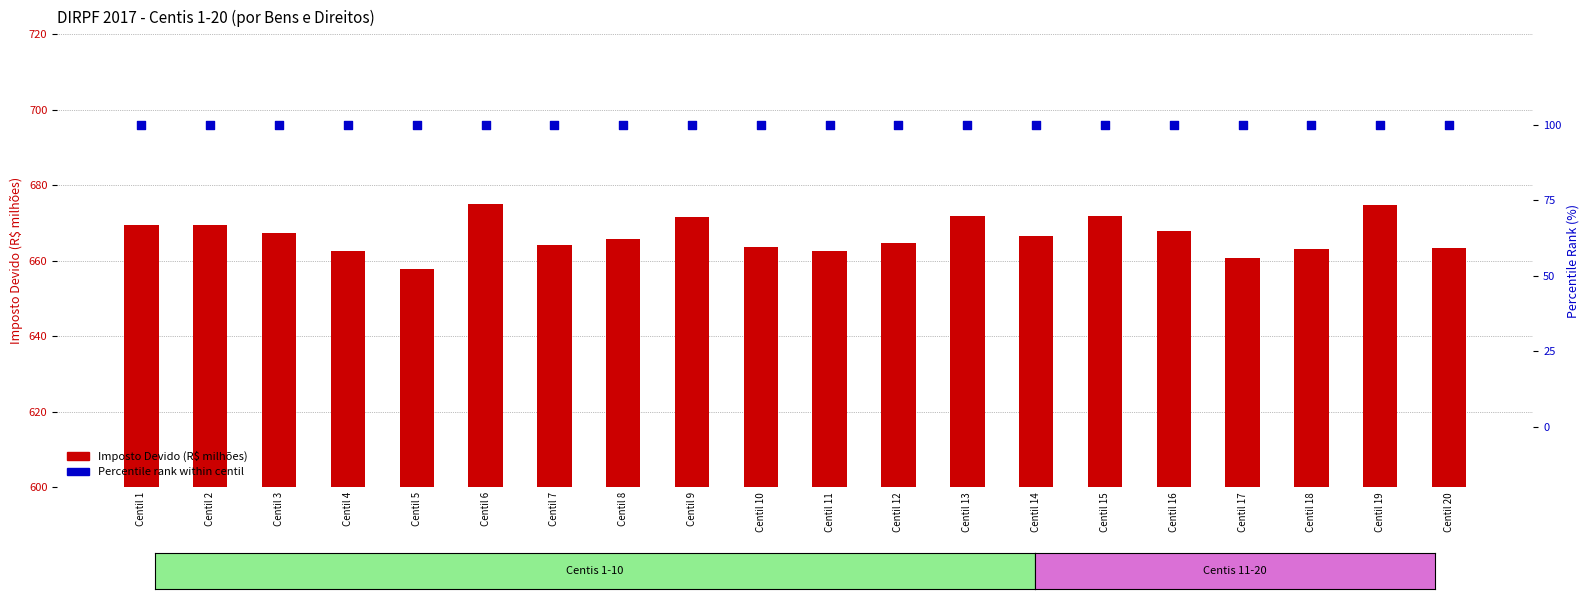

Which series has the largest total across all categories?

Imposto Devido (R$ milhões)